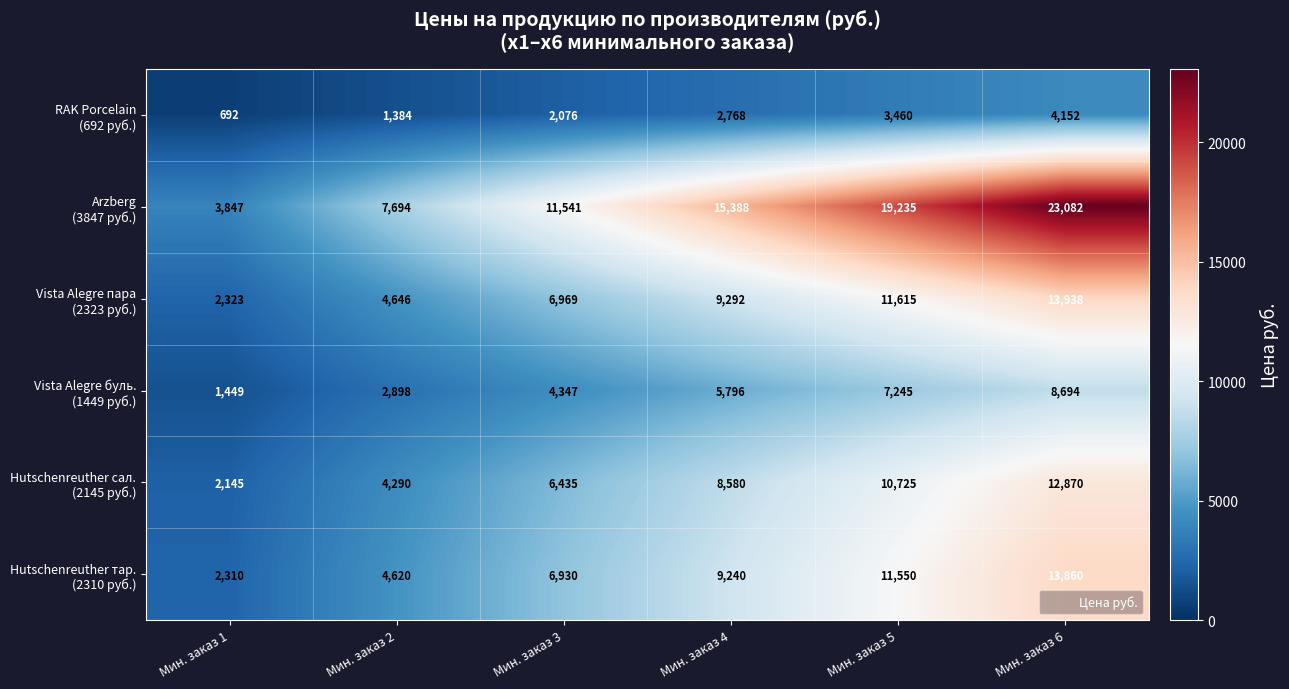

At which category is the sum across all series the highest?

Мин. заказ 6